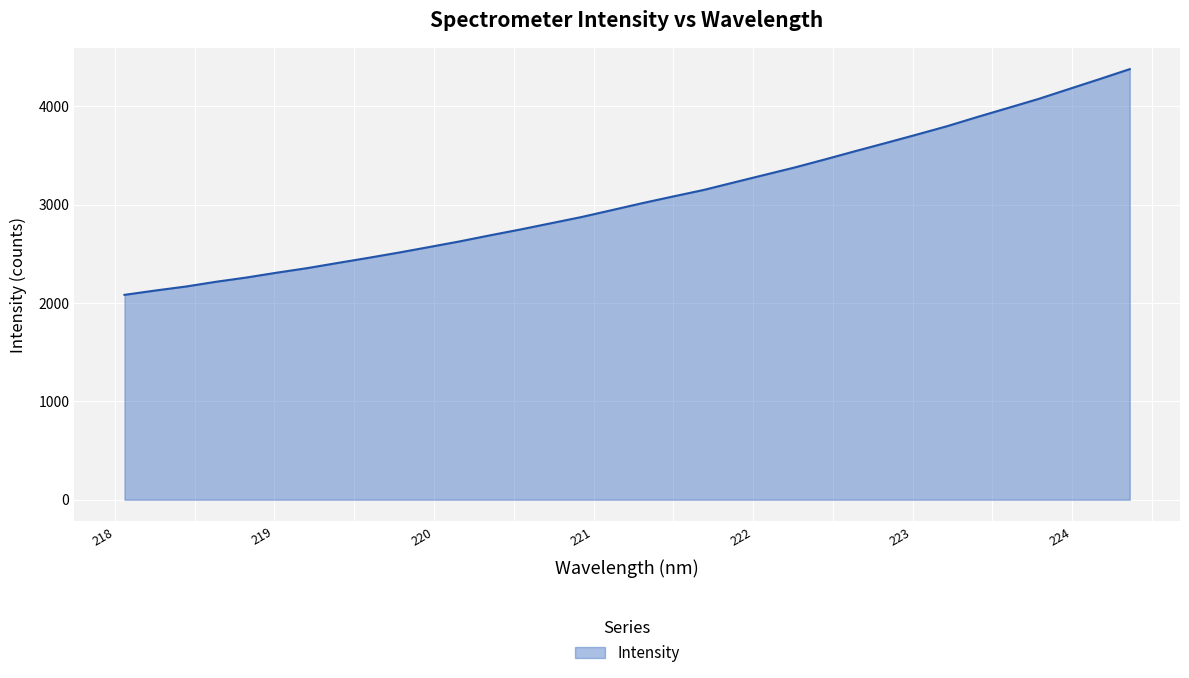

What is the greatest value displayed?

4378.8